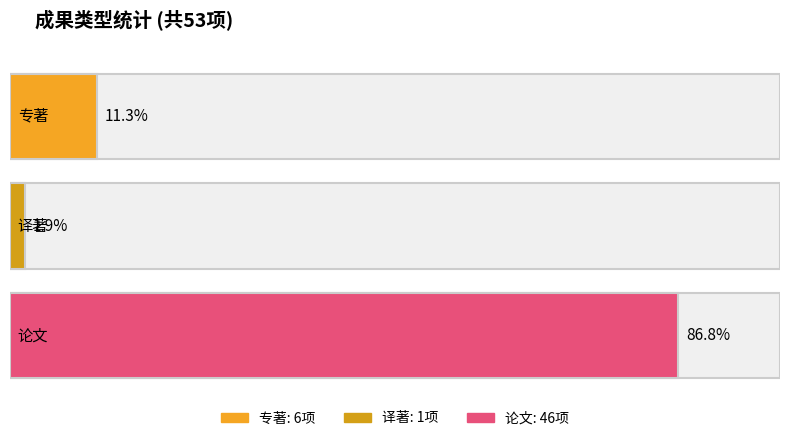

What is the difference between the values at 译著 and 专著?

5